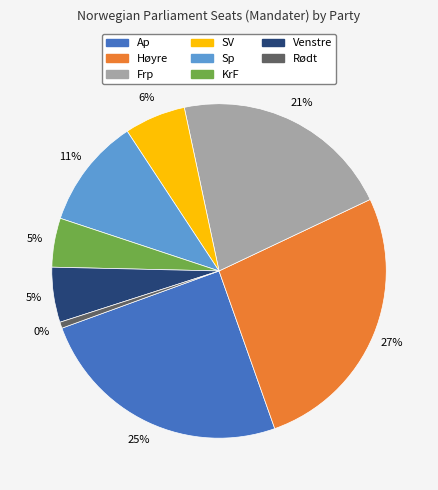

What percentage do SV and Ap together represent?

30.8%